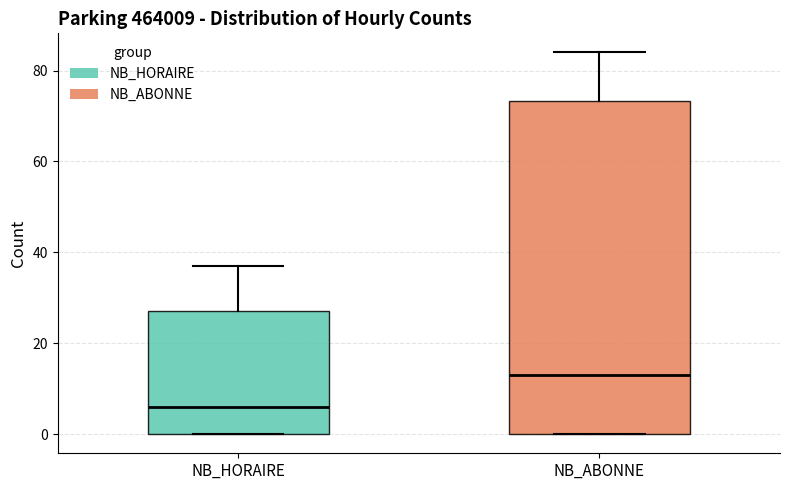

Where does the upper whisker of the box for NB_HORAIRE end on the y-axis? The values are not printed on the chart, so give them approximately, as read against the axis.

38